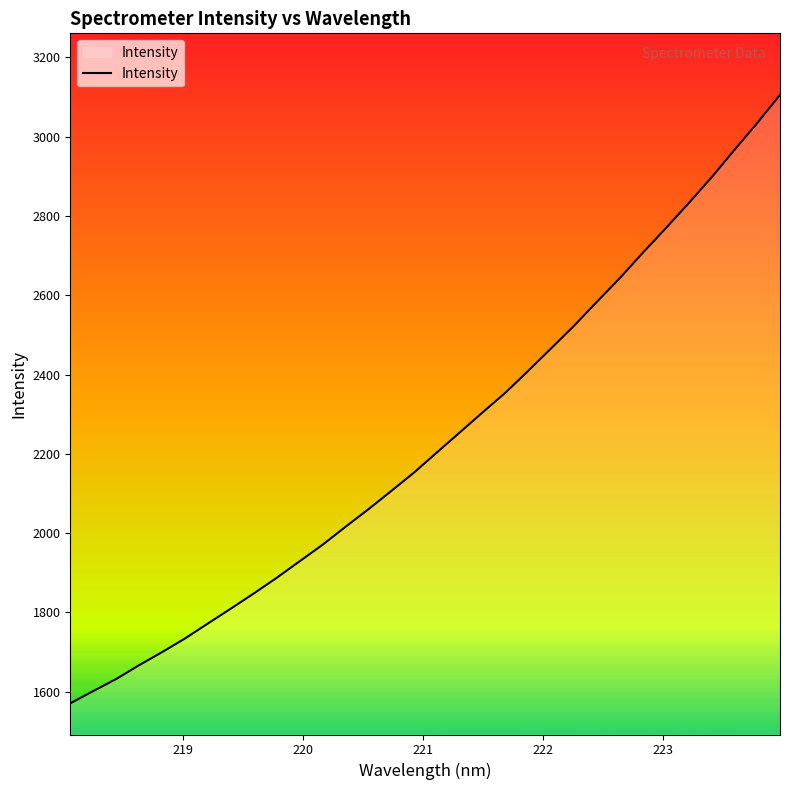

What is the maximum value shown in the chart?

3105.6